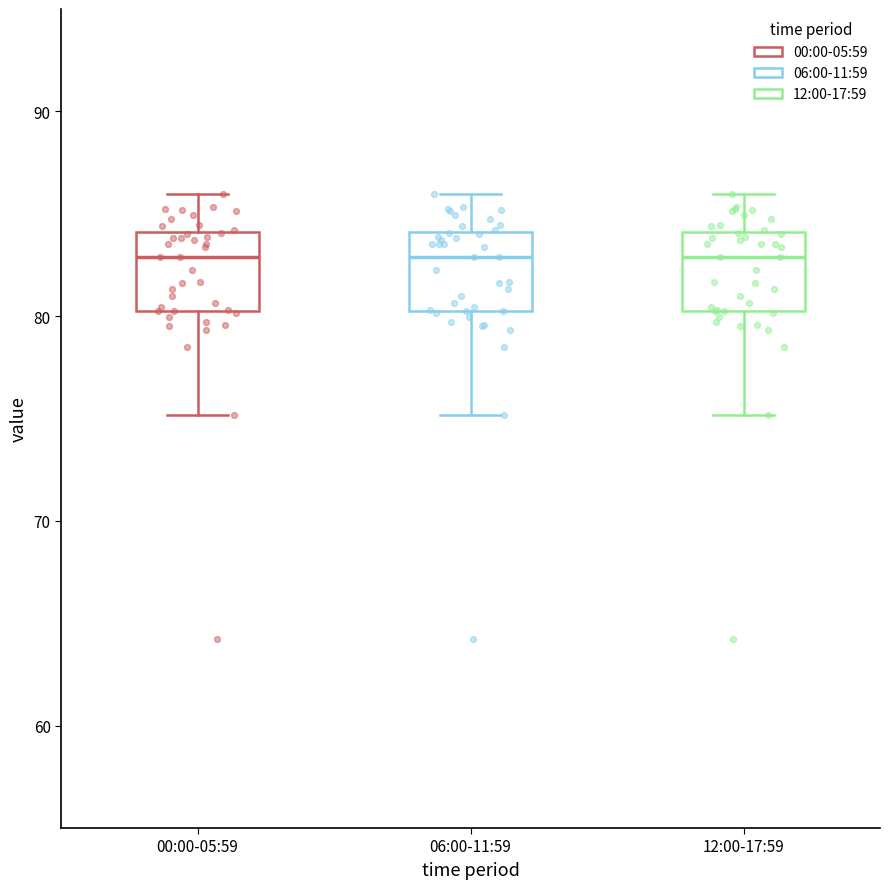

Where does the median line of the box for 06:00-11:59 sit on the y-axis? The values are not printed on the chart, so give them approximately, as read against the axis.

83